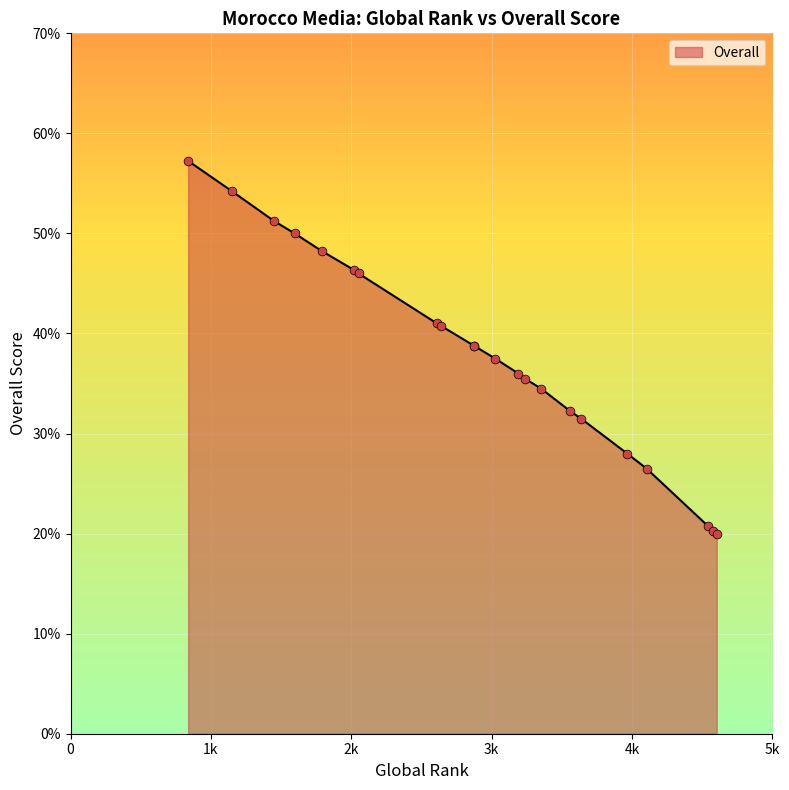

What is the change in value from 1789 to 2641?

-7.5